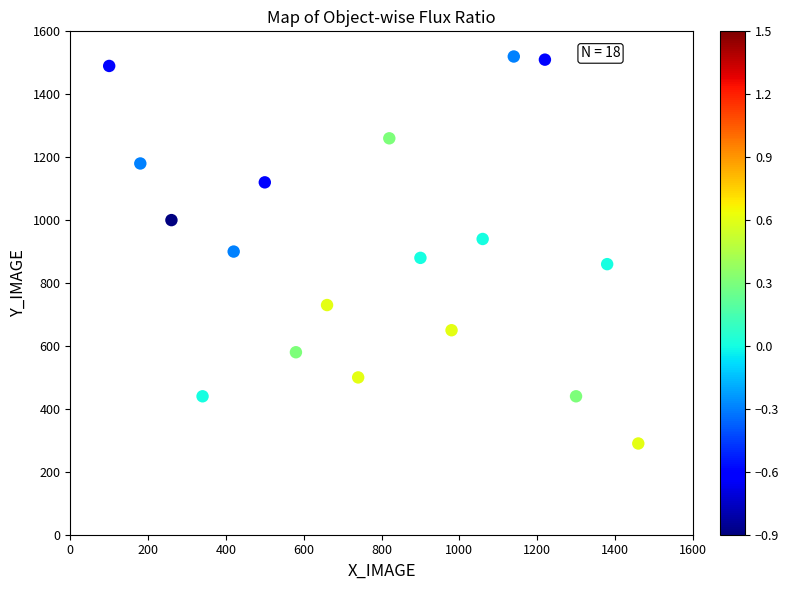

What is the range of Y values (max minus min)?

1230